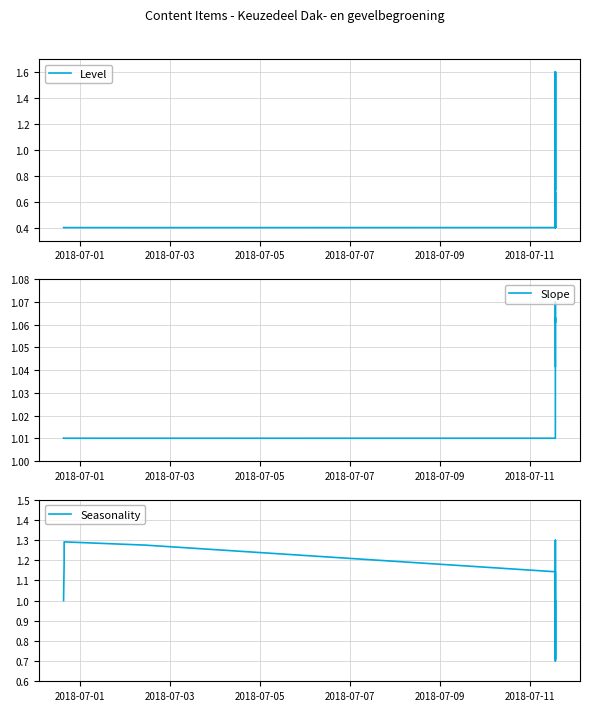

The value of Seasonality at 2018-07-01 is 1.3. True or false?

False